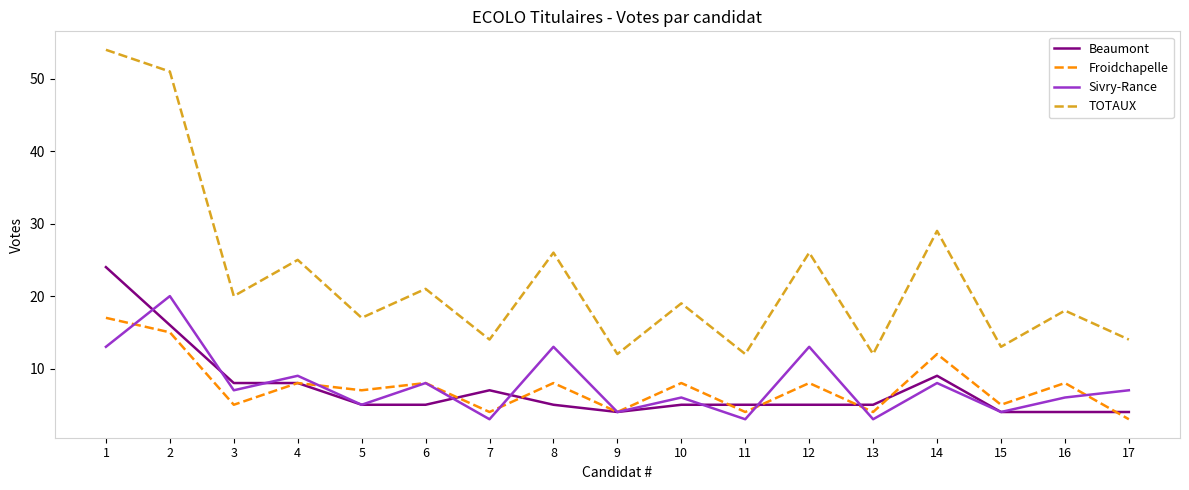

Rank the series by their maximum value, from highest to lowest.

TOTAUX, Beaumont, Sivry-Rance, Froidchapelle